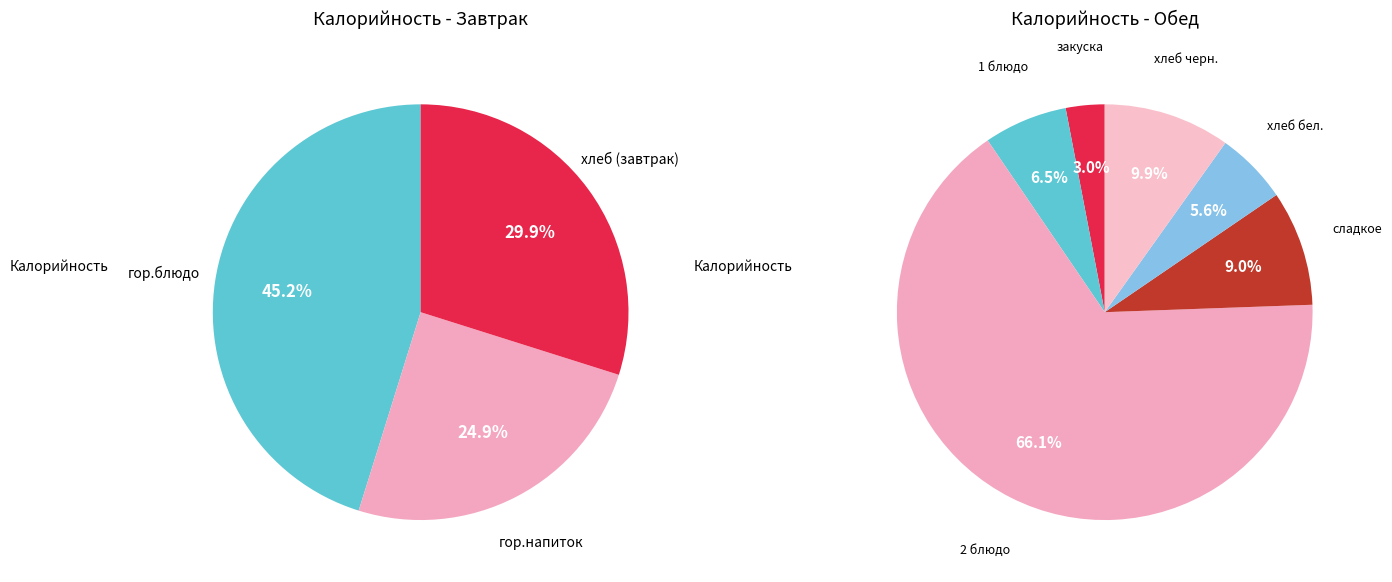

How many slices are in this pie chart?

9